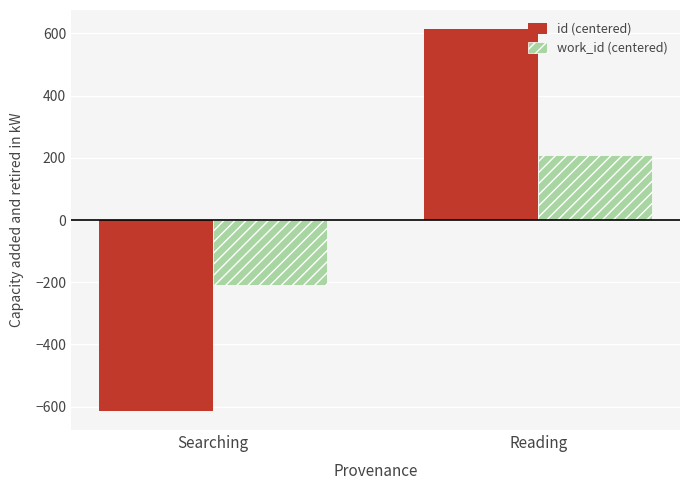

At which label does work_id (centered) reach its peak?

Reading